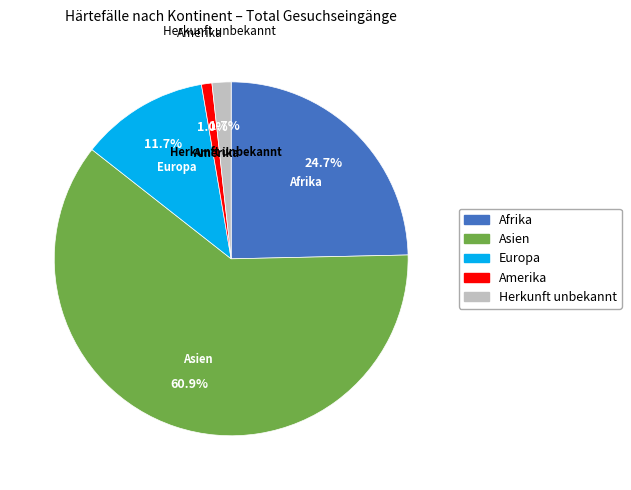

Between Herkunft unbekannt and Europa, which is larger?

Europa